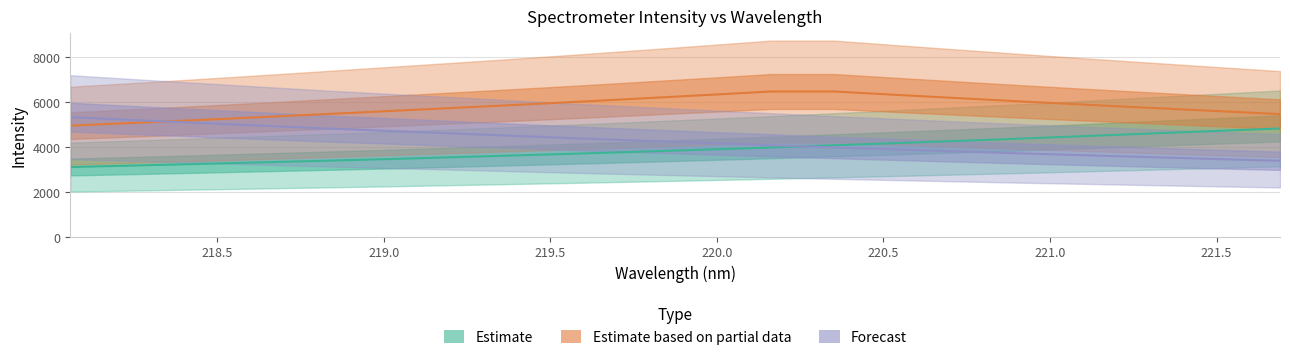

What is the highest value of the Estimate based on partial data series?

6483.3